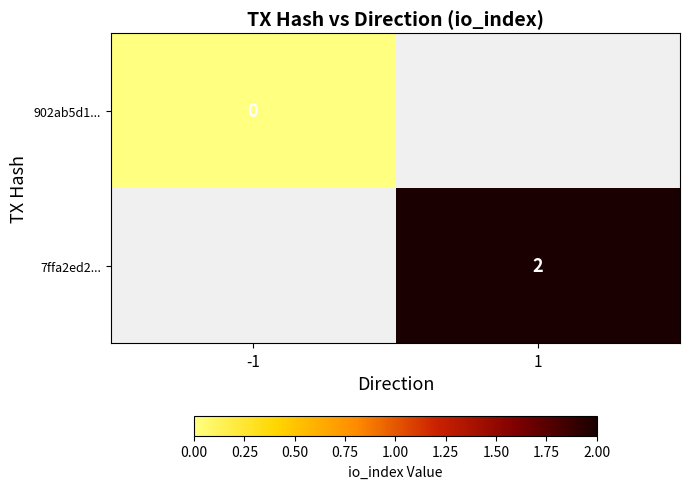

The value of 7ffa2ed2... at 1 is 1. True or false?

False